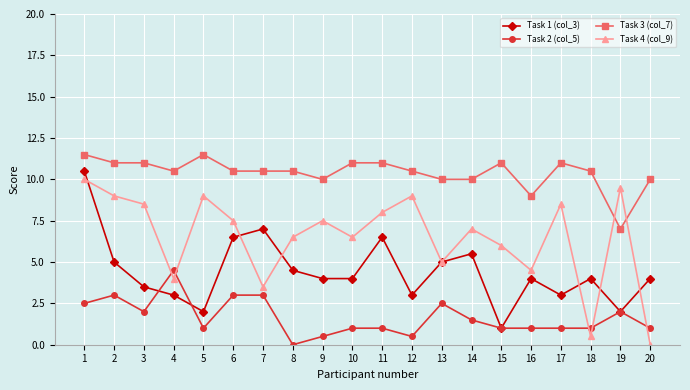

The value of Task 4 (col_9) at 5 is 9.0. True or false?

True